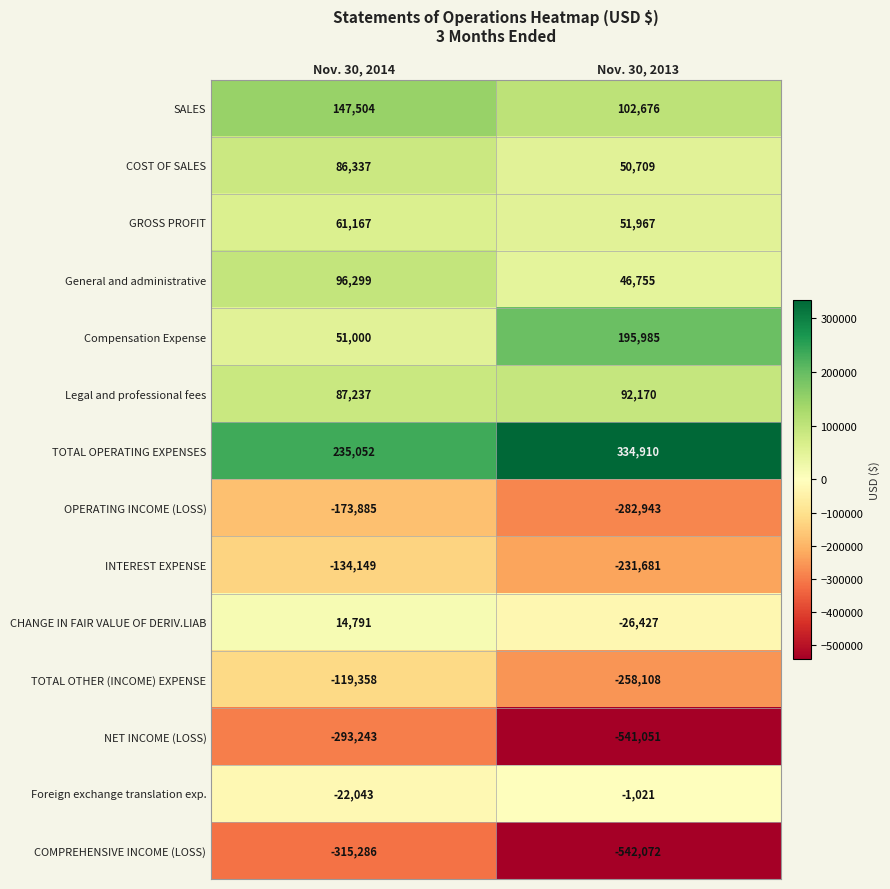

What value does the Legal and professional fees series have at Nov. 30, 2014?

87237